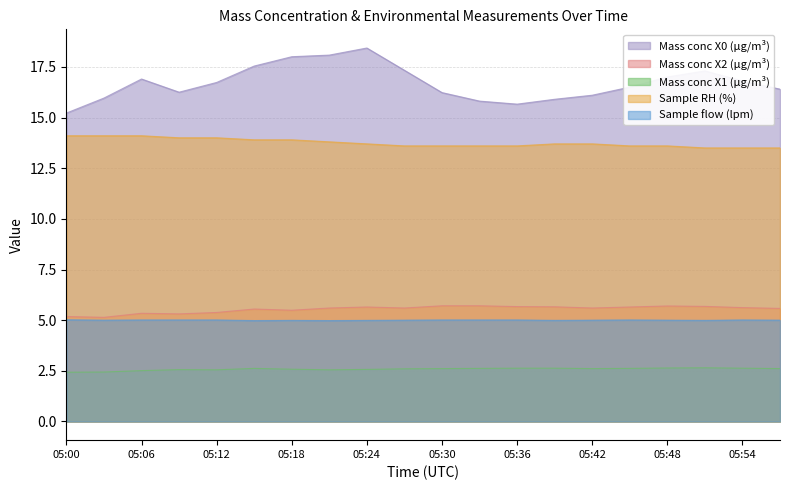

Which series changed the most between 05:36 and 05:54?

Mass conc X0 (μg/m³)